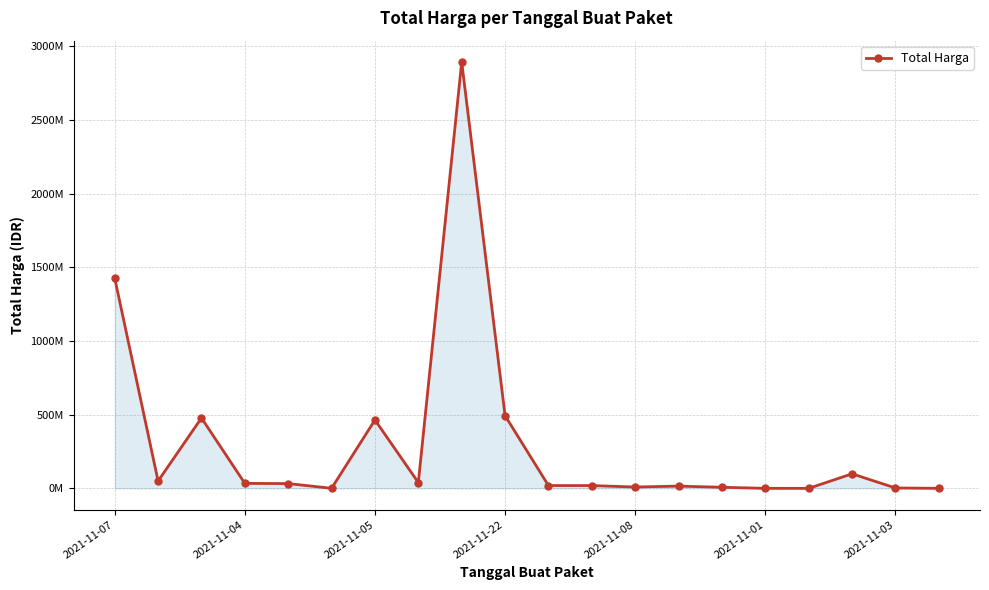

Does the chart have visible grid lines?

Yes